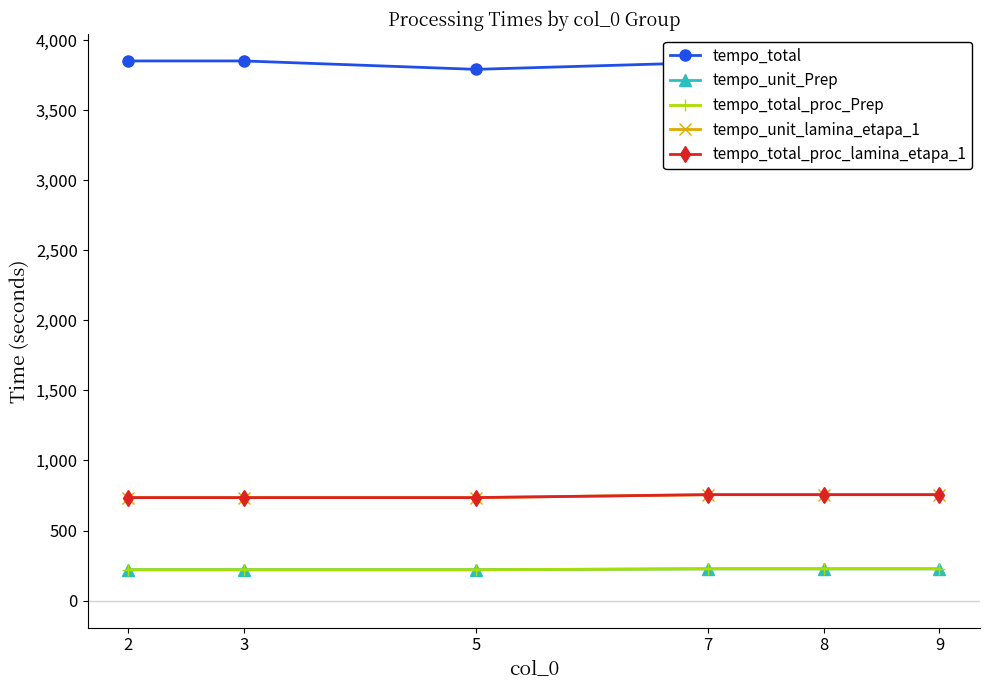

The tempo_unit_lamina_etapa_1 series shows 1269.5 at 2. True or false?

False